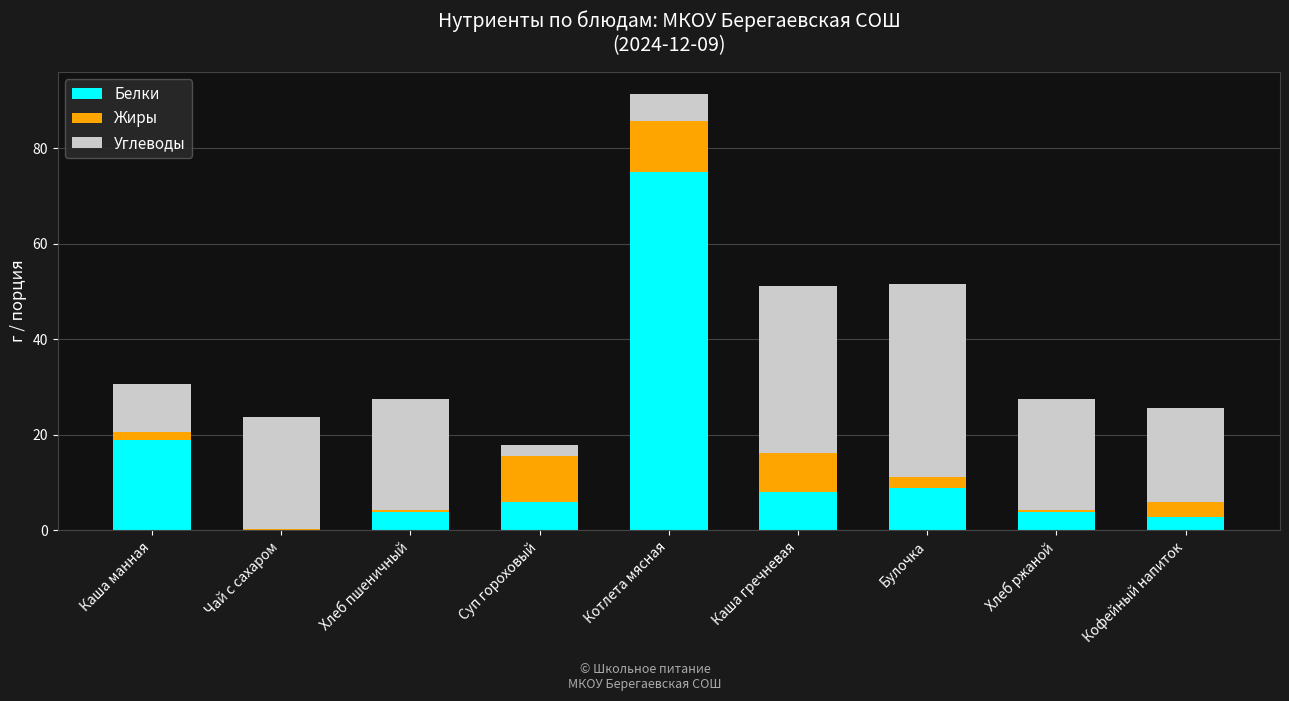

Reading right to left, what are the values for Белки?

Кофейный напиток=2.8	Хлеб ржаной=3.8	Булочка=8.8	Каша гречневая=7.9	Котлета мясная=75.0	Суп гороховый=6.0	Хлеб пшеничный=3.8	Чай с сахаром=0.1	Каша манная=19.0